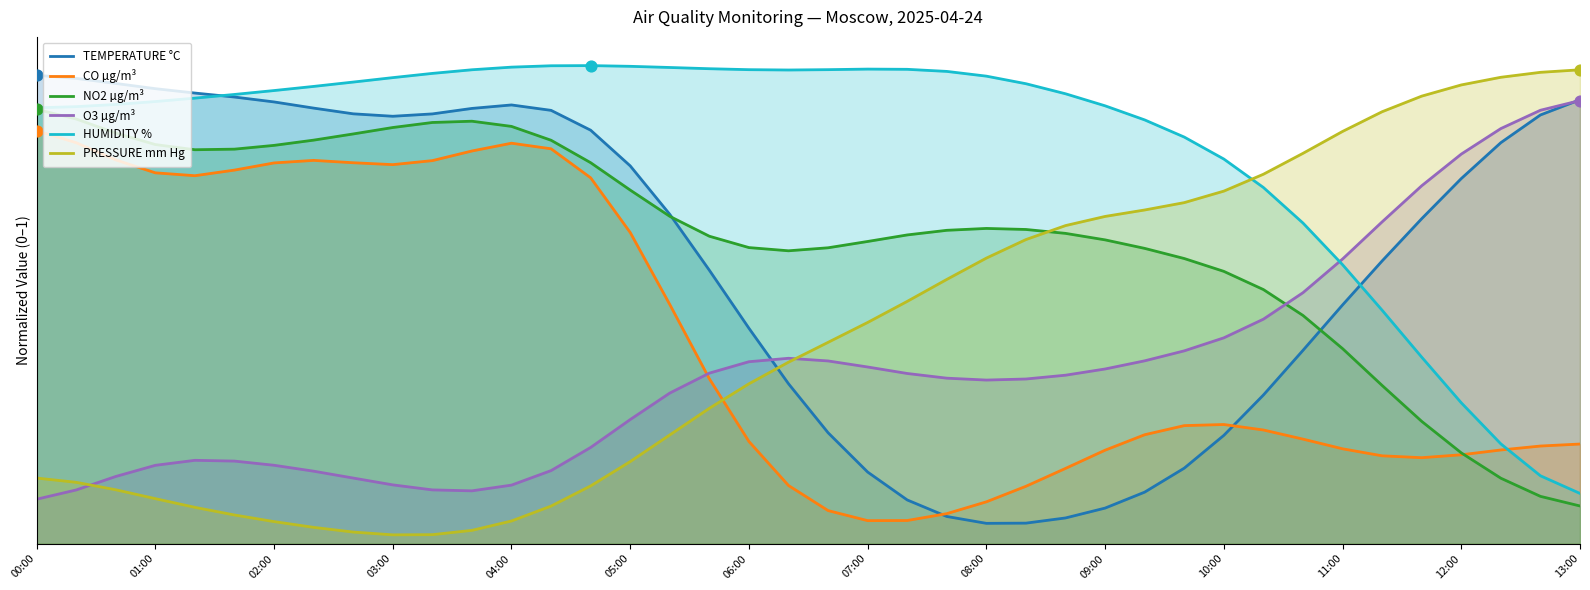

What are all the series names shown in the legend?

TEMPERATURE °C, CO µg/m³, NO2 µg/m³, O3 µg/m³, HUMIDITY %, PRESSURE mm Hg